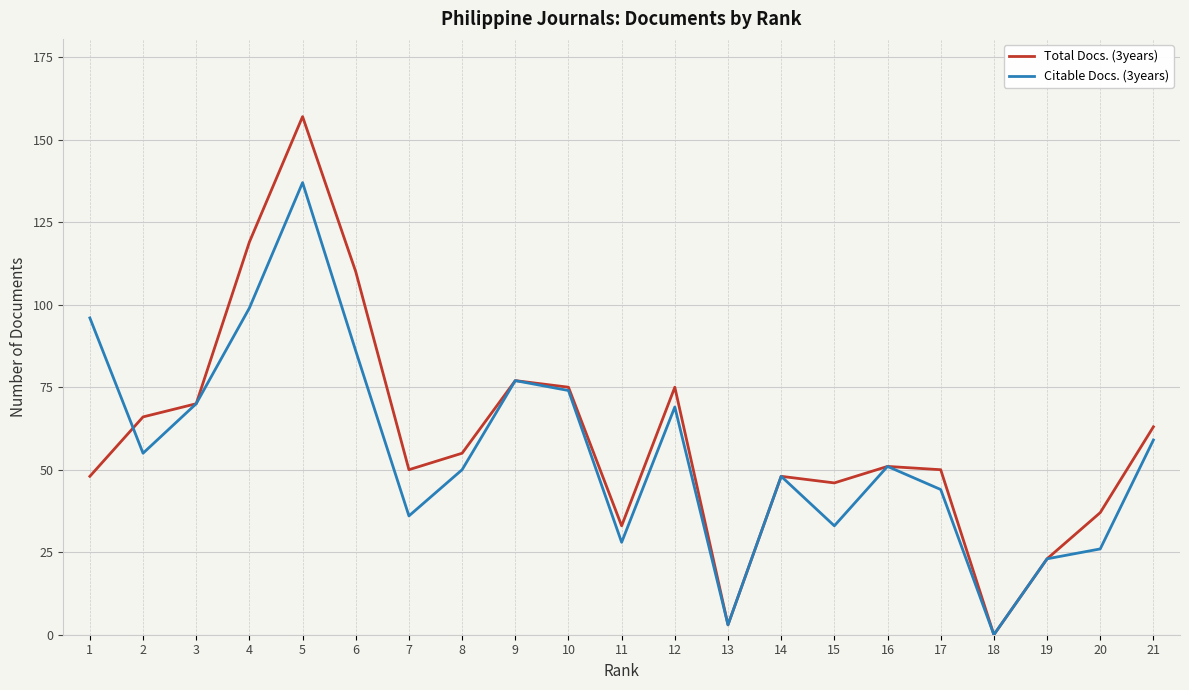

Where do Total Docs. (3years) and Citable Docs. (3years) first cross each other?

1 and 2